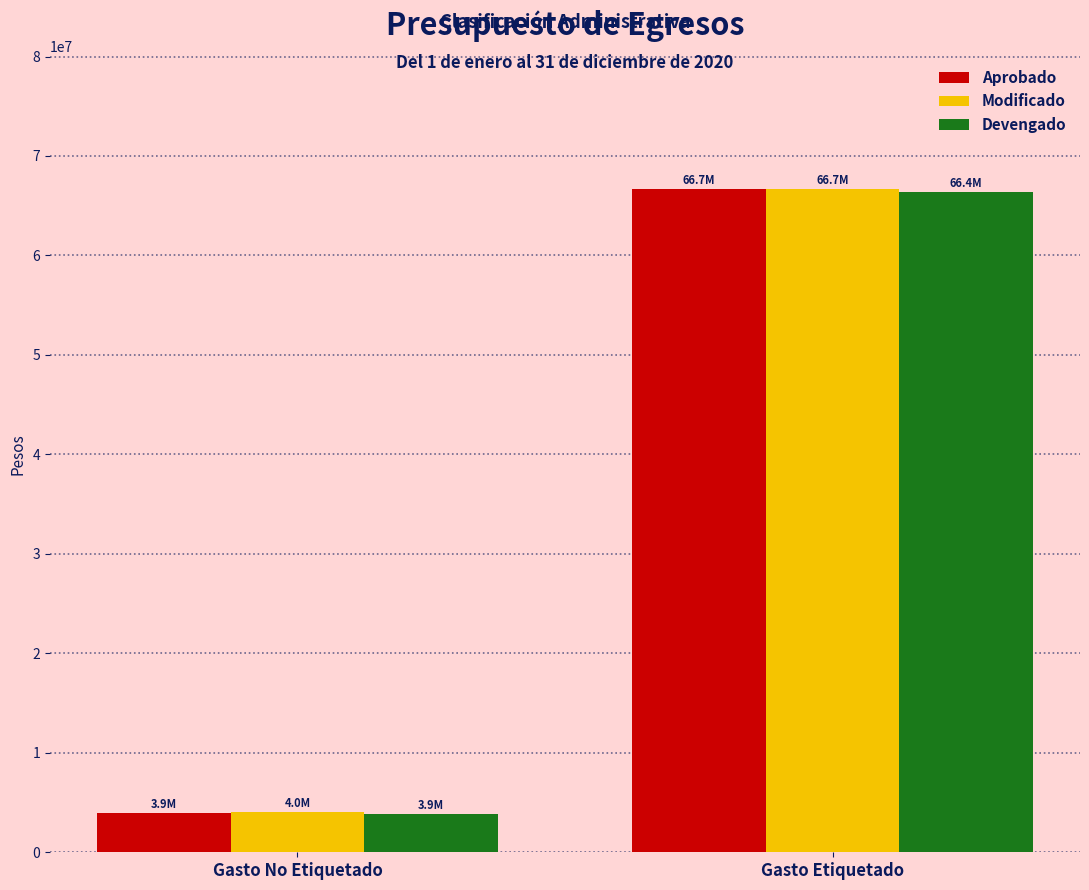

Reading left to right, transcribe all the data shown in this chart.

Aprobado: 3938000	66722597
Modificado: 4011259	66651848
Devengado: 3873184	66422523